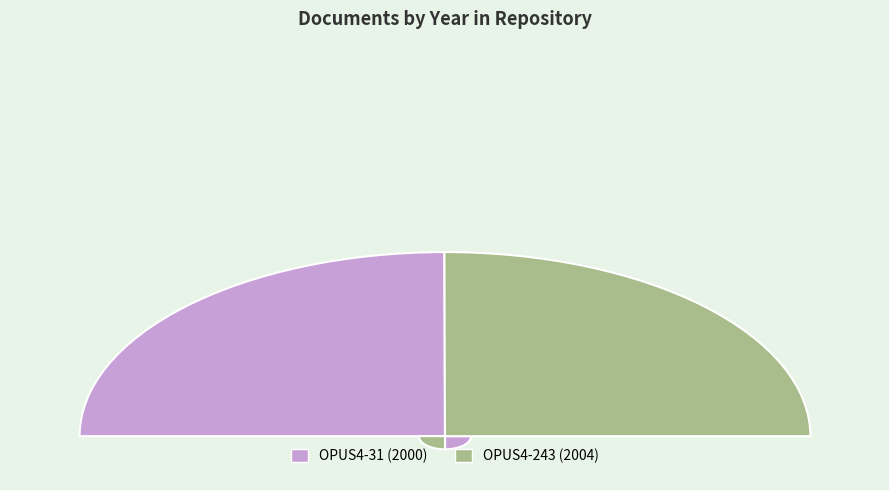

Rank the categories by value from highest to lowest.

OPUS4-243, OPUS4-31